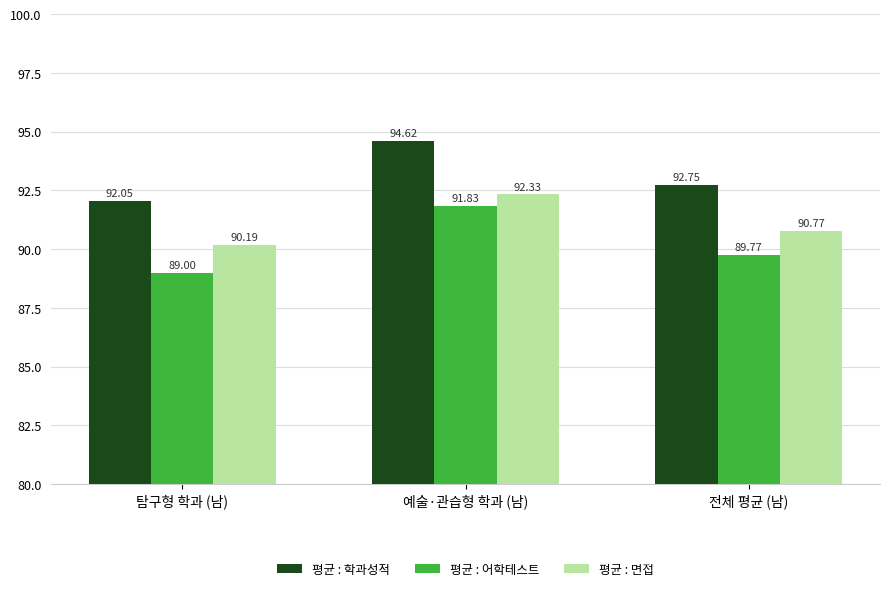

Between 예술·관습형 학과 (남) and 전체 평균 (남), which series saw the biggest shift?

평균 : 어학테스트